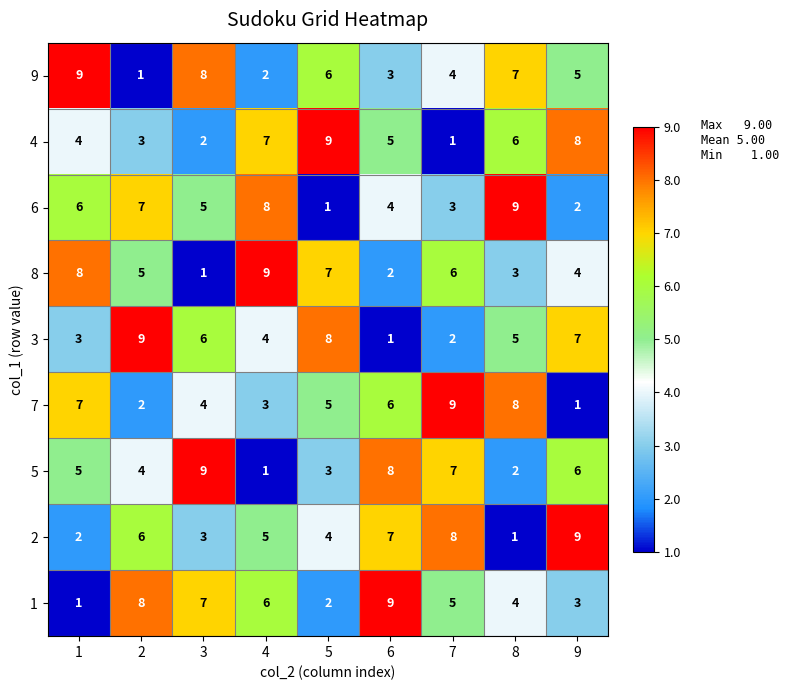

Rank the categories by 1 value from lowest to highest.

1, 5, 9, 8, 7, 4, 3, 2, 6